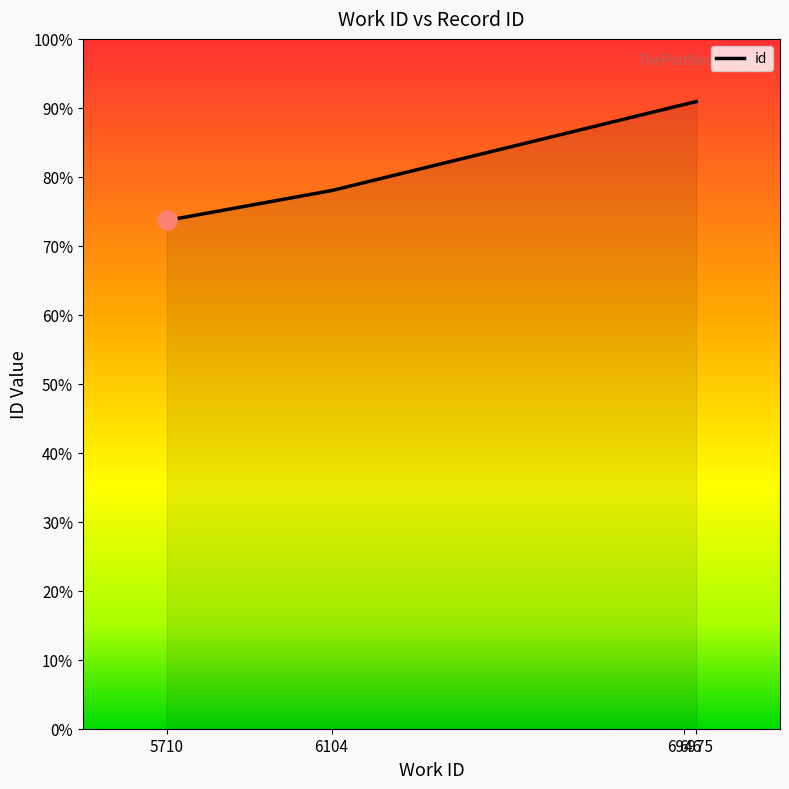

Where is the data nearest to the value 82?

6104